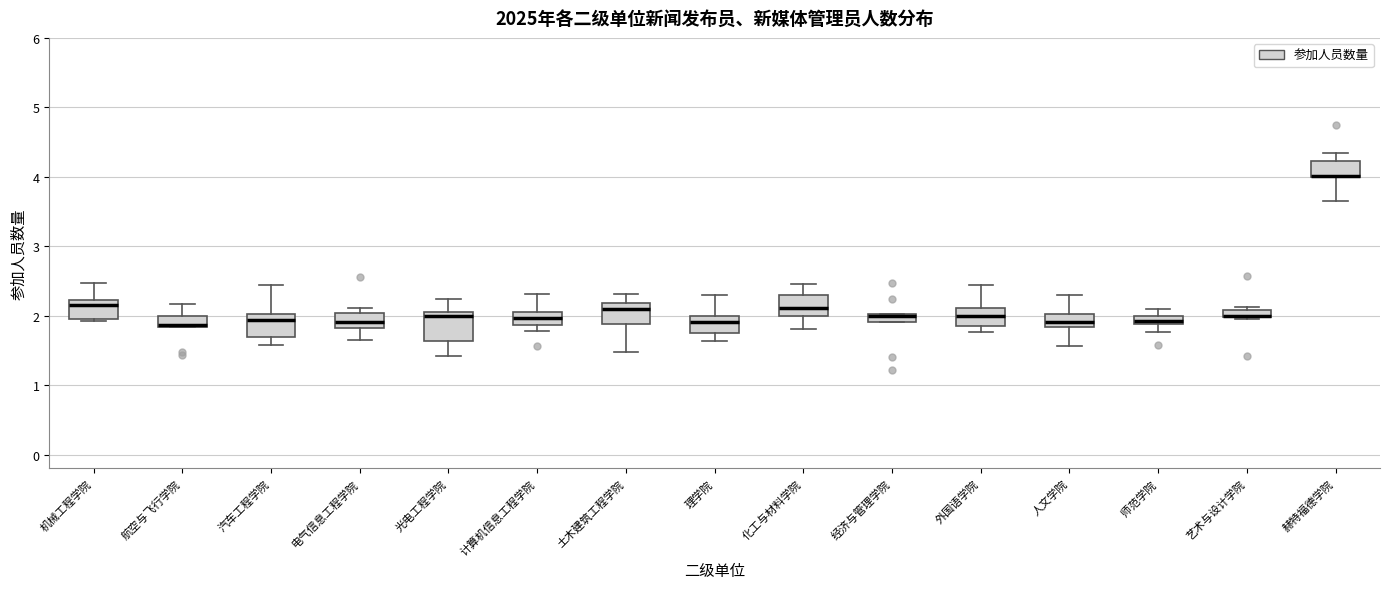

Where is the upper edge of the box for 理学院 on the y-axis? The values are not printed on the chart, so give them approximately, as read against the axis.

2.0